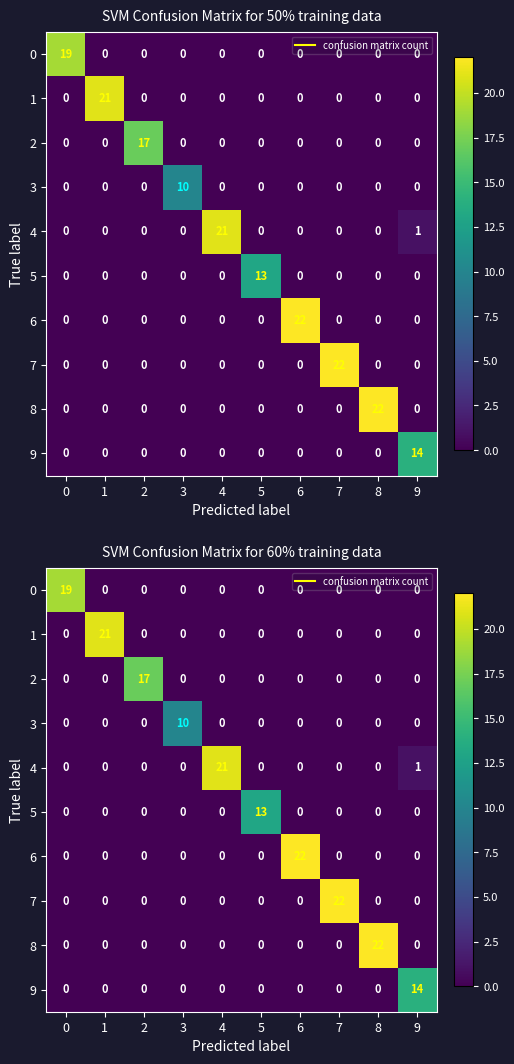

Which series has the largest range (max minus min)?

6